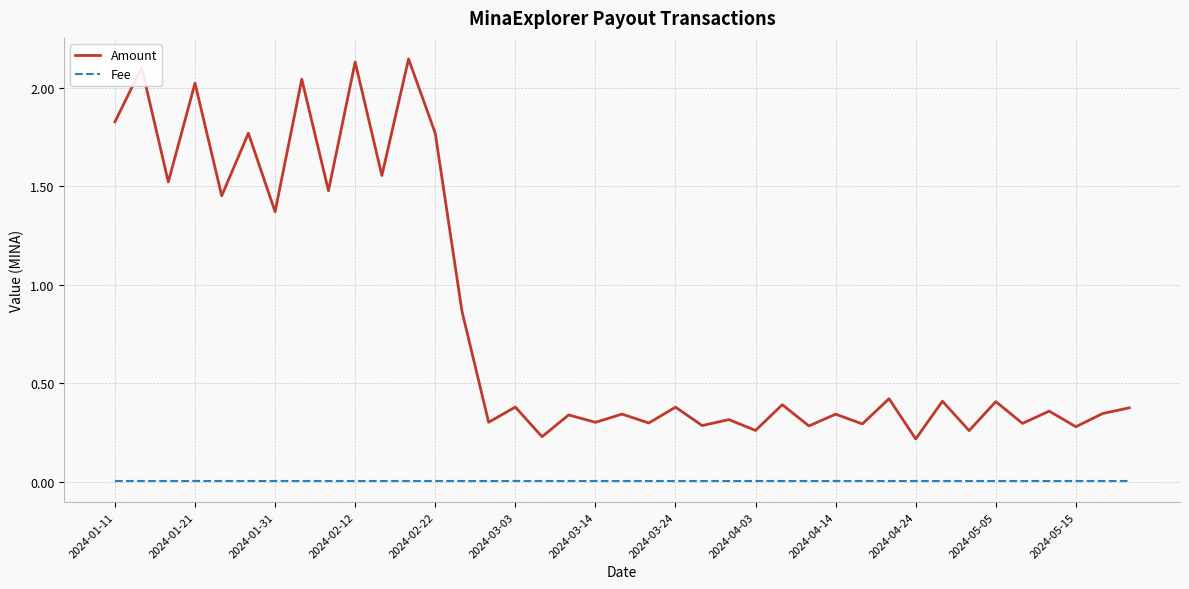

Which series has the largest total across all categories?

Amount